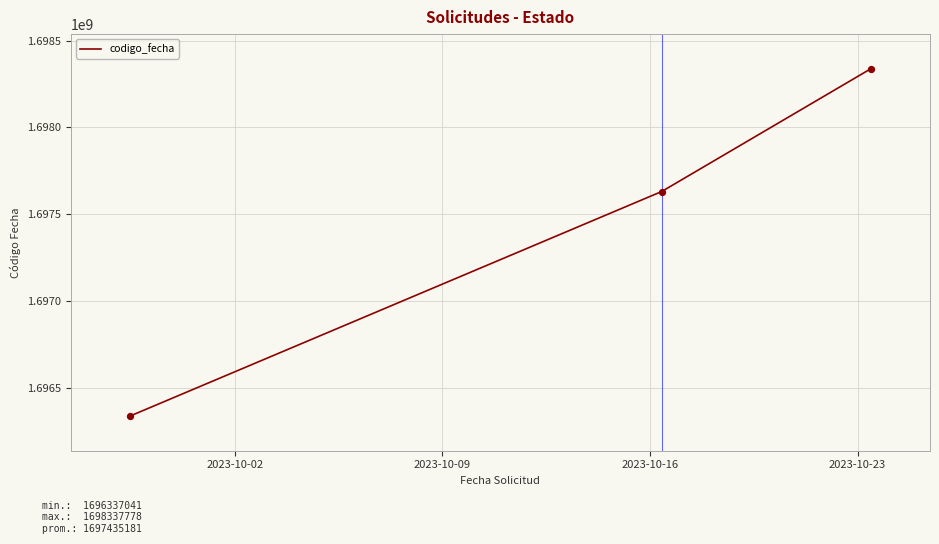

What is the smallest value displayed?

1696337041